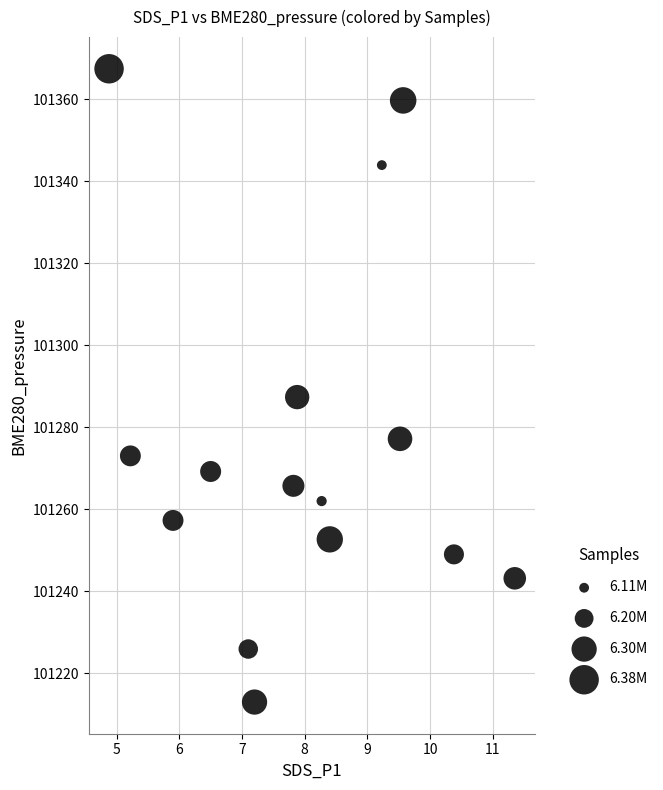

What is the range of Y values (max minus min)?

154.5